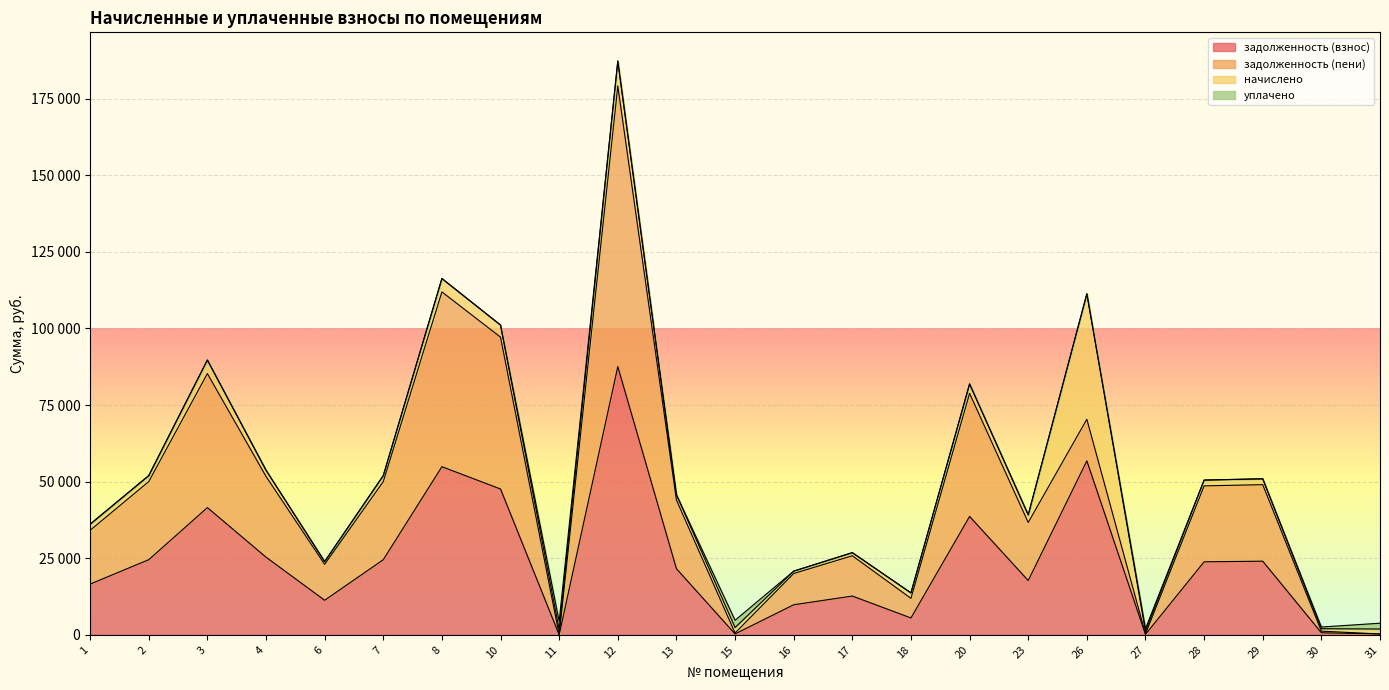

Read the задолженность (взнос) value at 13.

21576.7